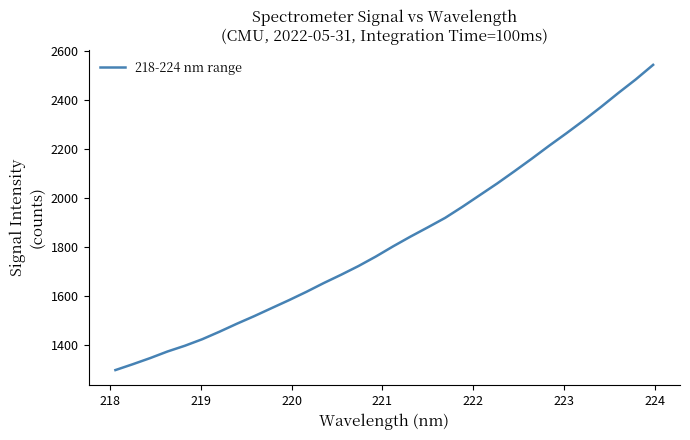

What is the minimum value shown in the chart?

1299.9